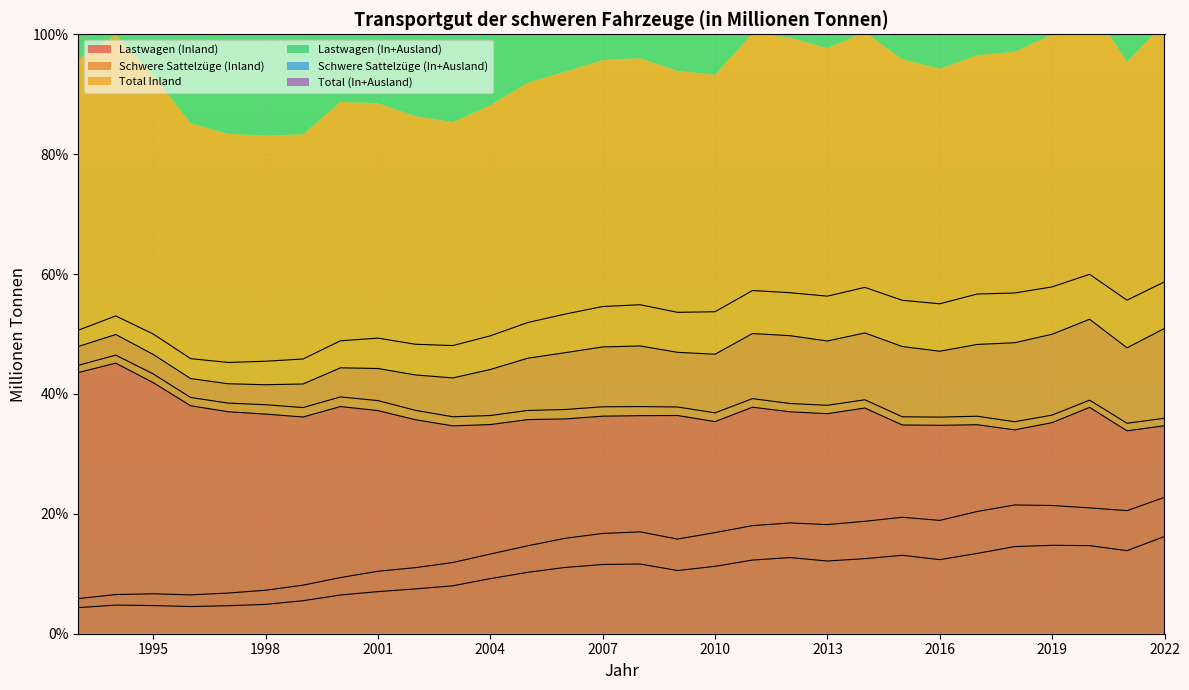

Where does the Lastwagen (Inland) series first go above 36?

1993